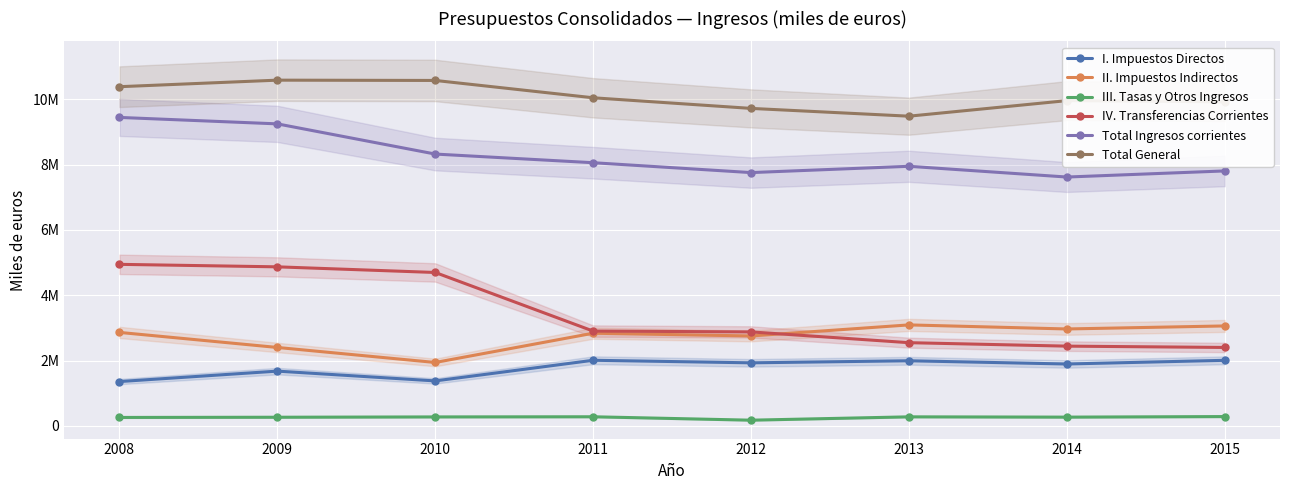

Rank the series by their maximum value, from lowest to highest.

III. Tasas y Otros Ingresos, I. Impuestos Directos, II. Impuestos Indirectos, IV. Transferencias Corrientes, Total Ingresos corrientes, Total General